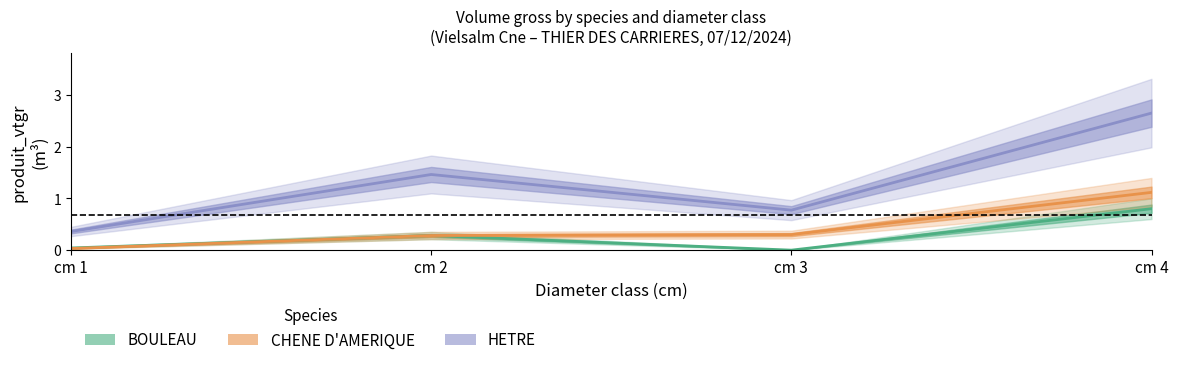

Which category has the highest value in the CHENE D'AMERIQUE series?

cm 4